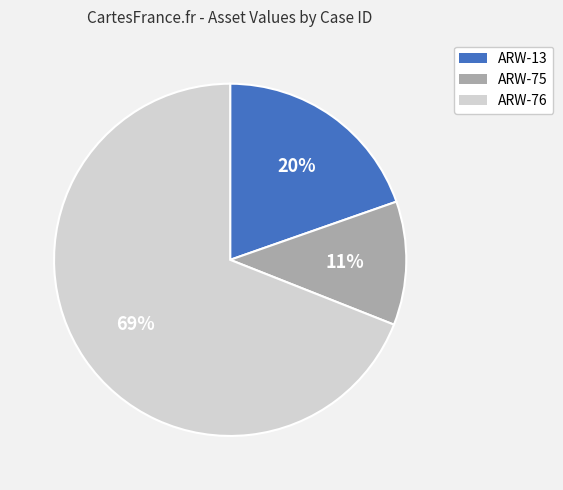

How many segments does this pie chart have?

3